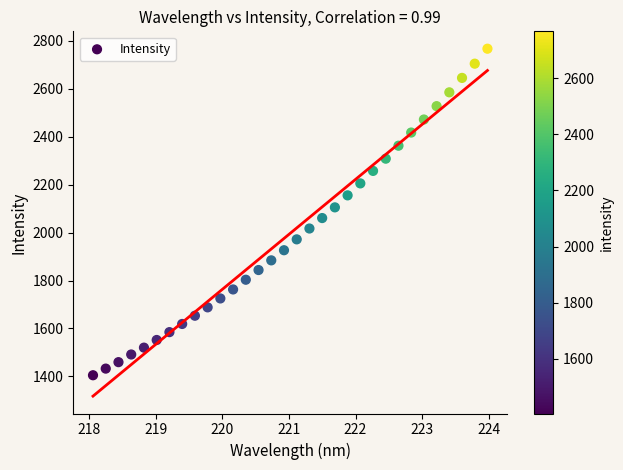

What is the range of Y values (max minus min)?

1362.3